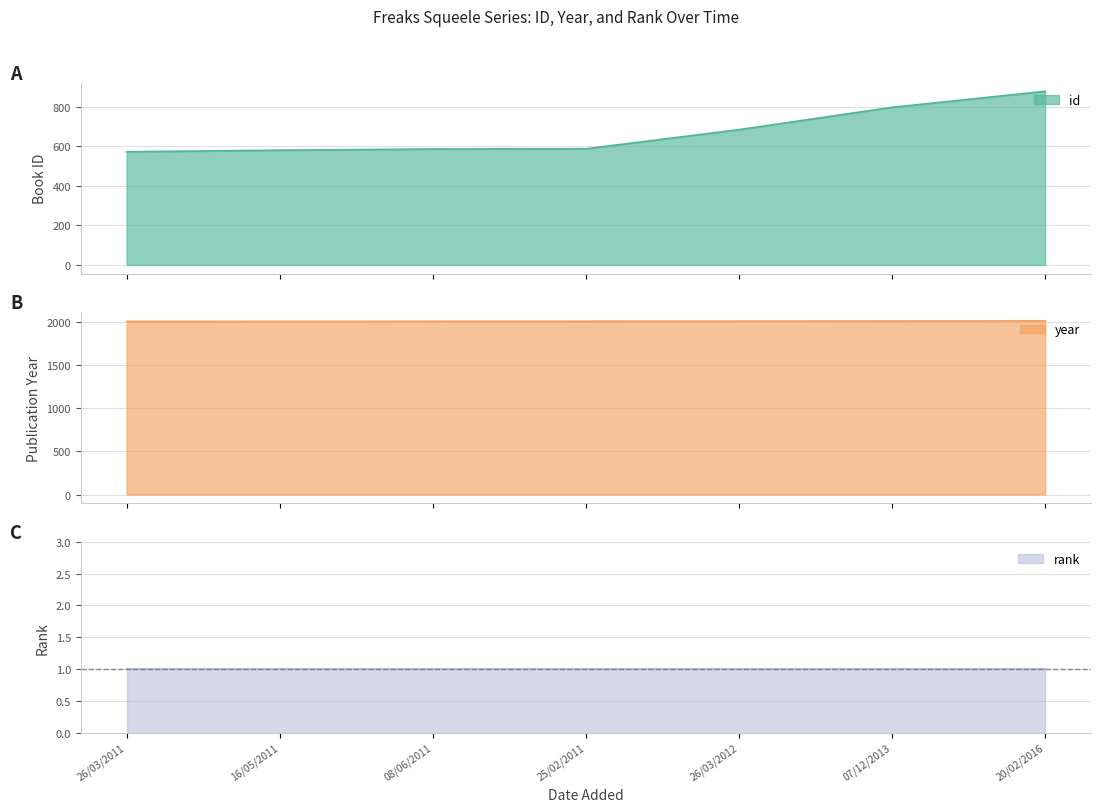

True or false: year has more than 1 interior local peaks.

False